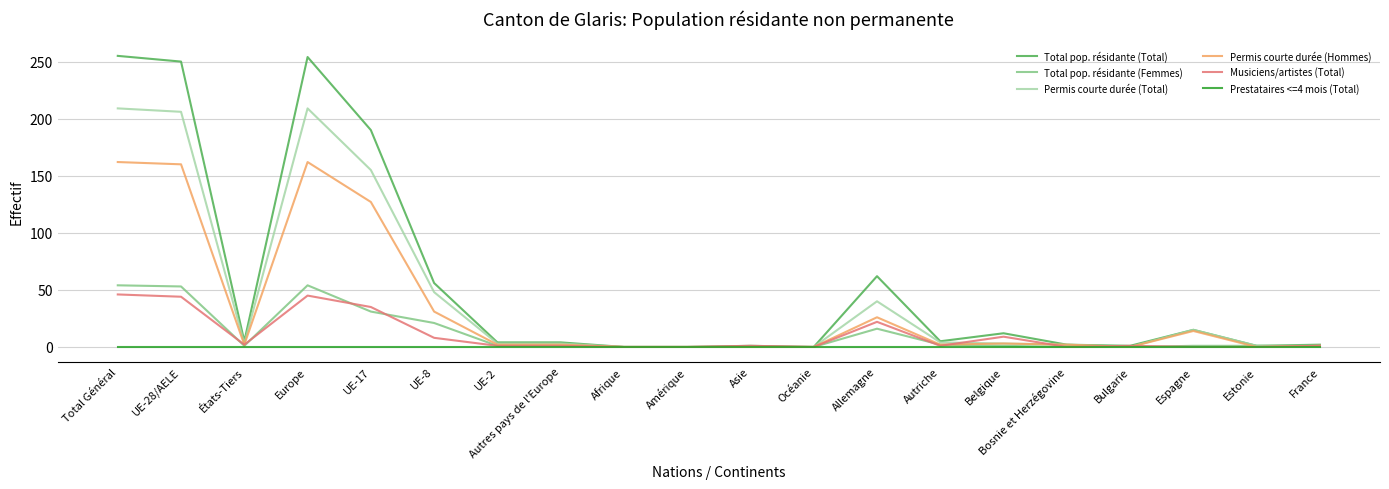

Is it true that Permis courte durée (Total) equals 206 at UE-28/AELE?

True